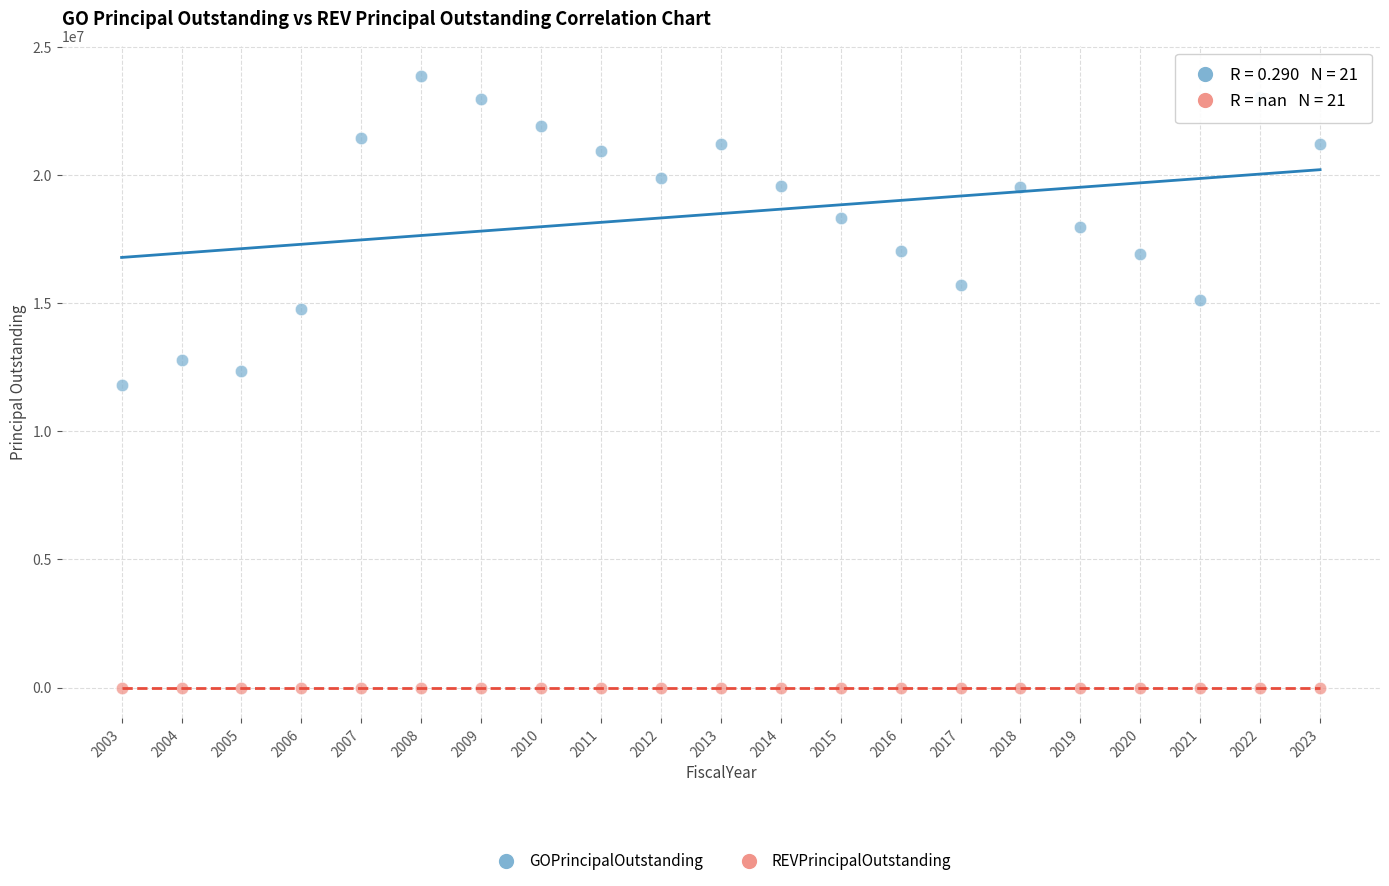

Which series contains the lowest Y value?

REVPrincipalOutstanding